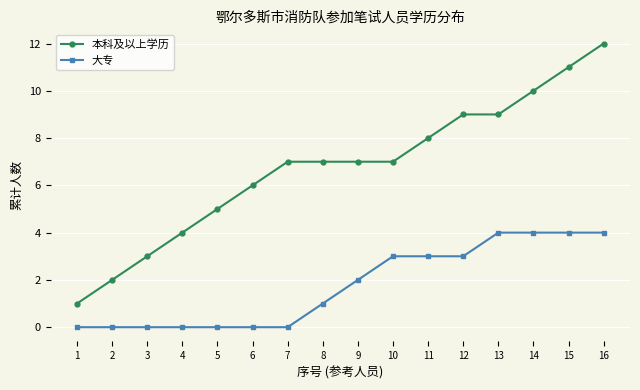

The 本科及以上学历 series shows 5 at 13. True or false?

False